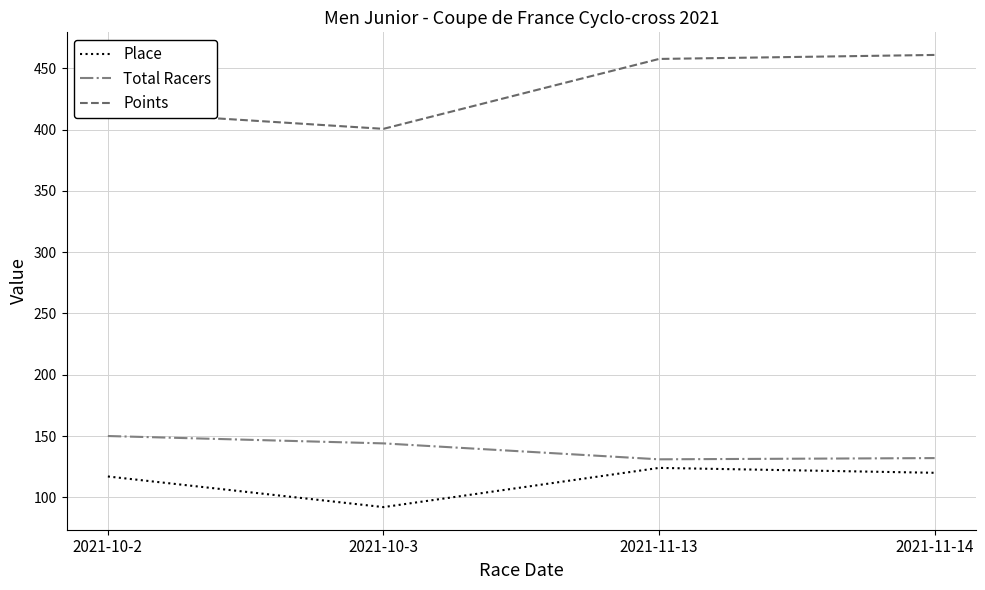

What is the difference between the maximum and minimum values in the Points series?

60.3